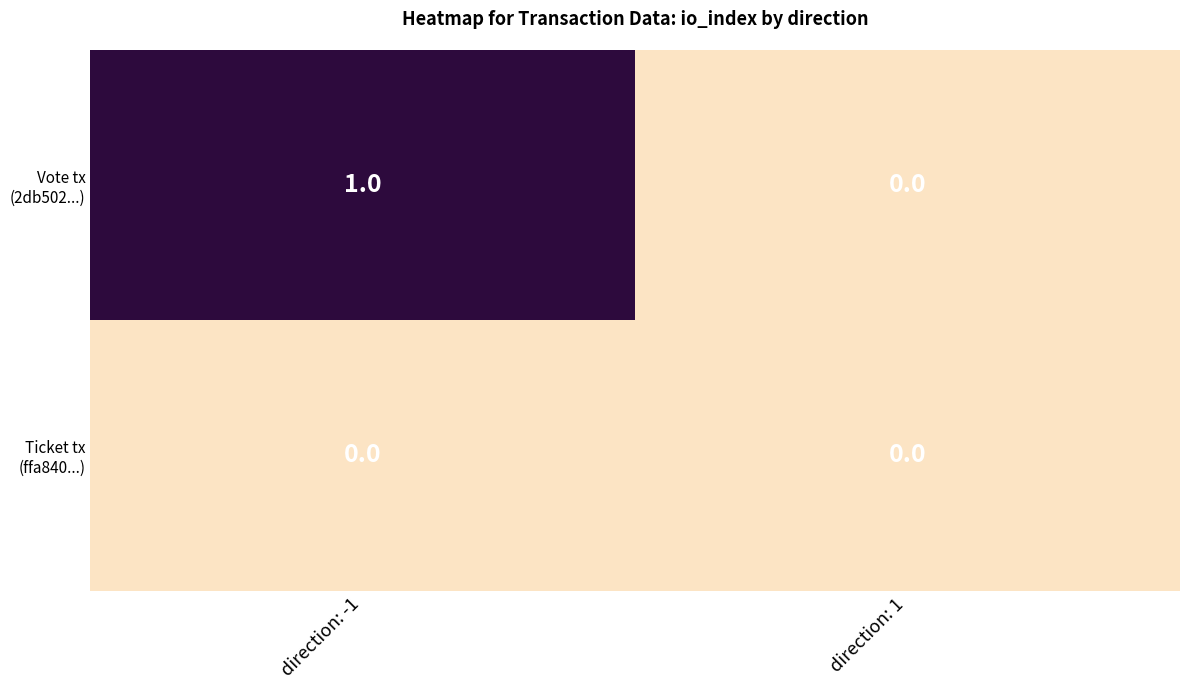

At which category is the sum across all series the highest?

direction: -1